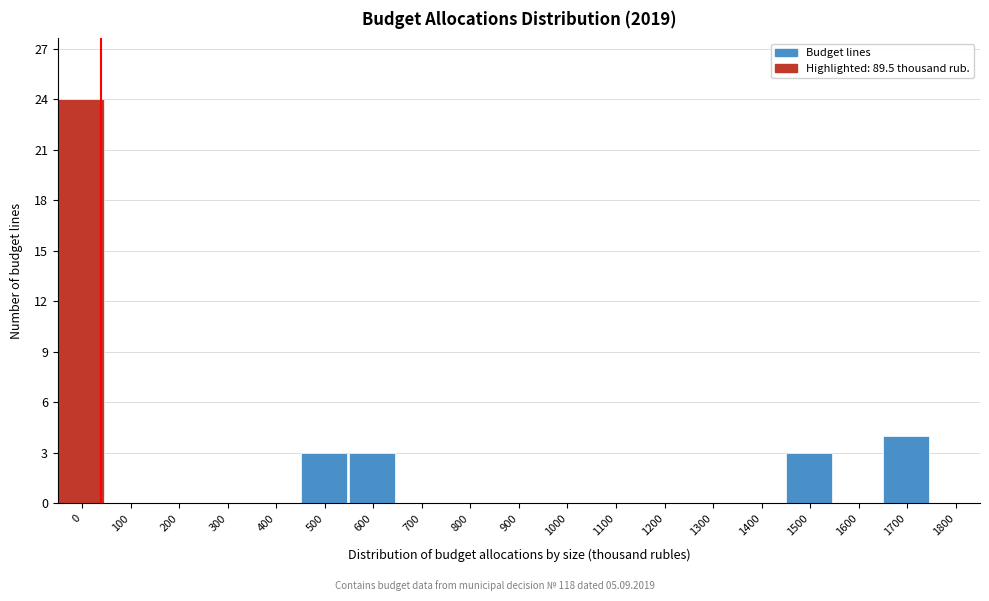

Reading left to right, transcribe all the data shown in this chart.

0=24	100=0	200=0	300=0	400=0	500=3	600=3	700=0	800=0	900=0	1000=0	1100=0	1200=0	1300=0	1400=0	1500=3	1600=0	1700=4	1800=0